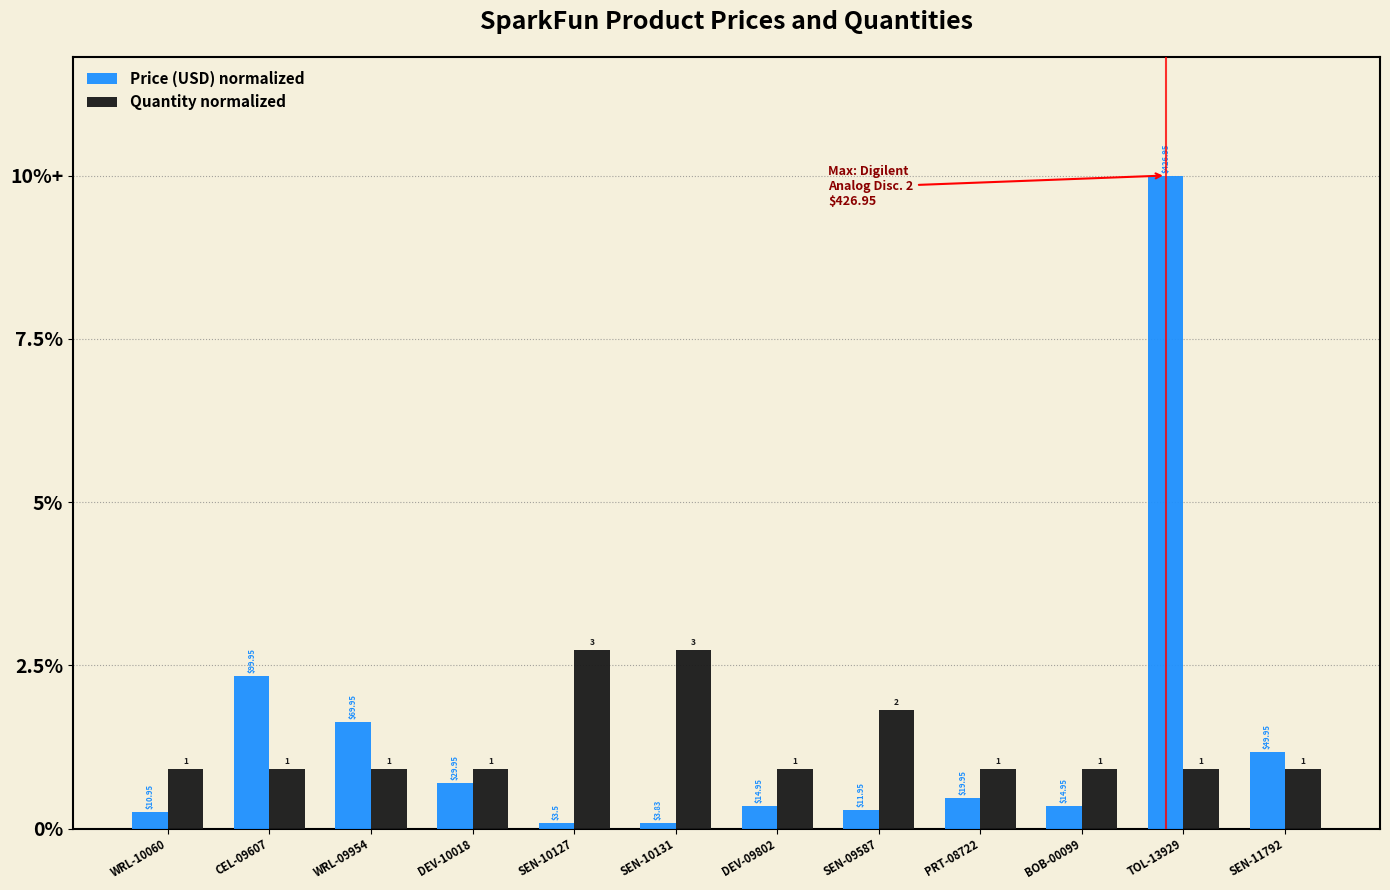

Does the chart contain stacked bars?

No